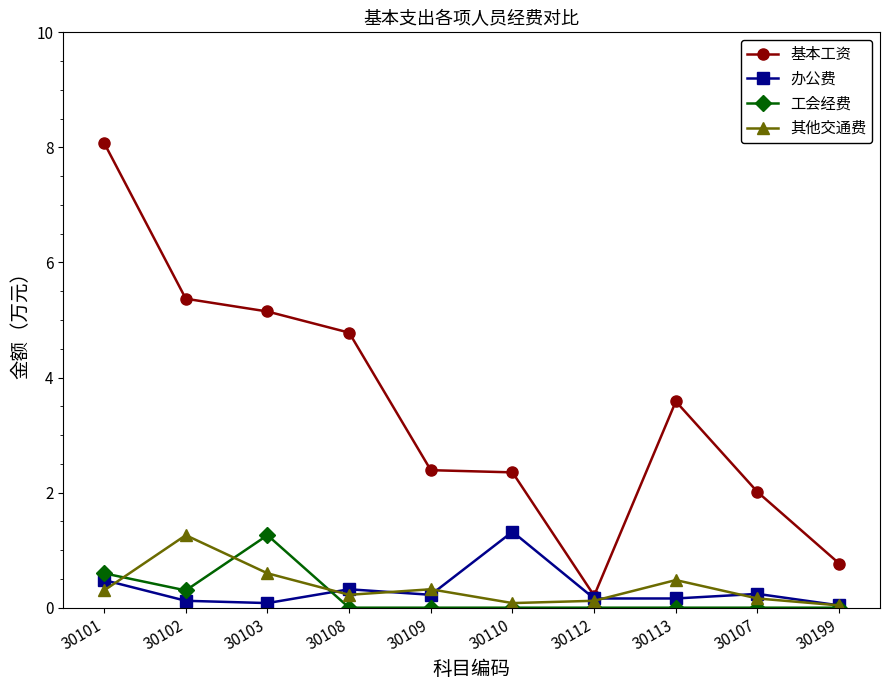

At which category does the chart reach its peak across all series?

30101